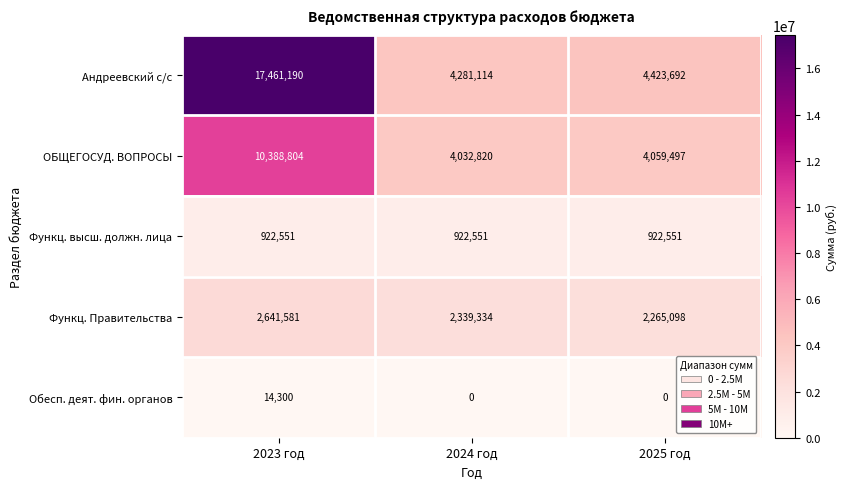

The Обесп. деят. фин. органов series shows 7661 at 2024 год. True or false?

False